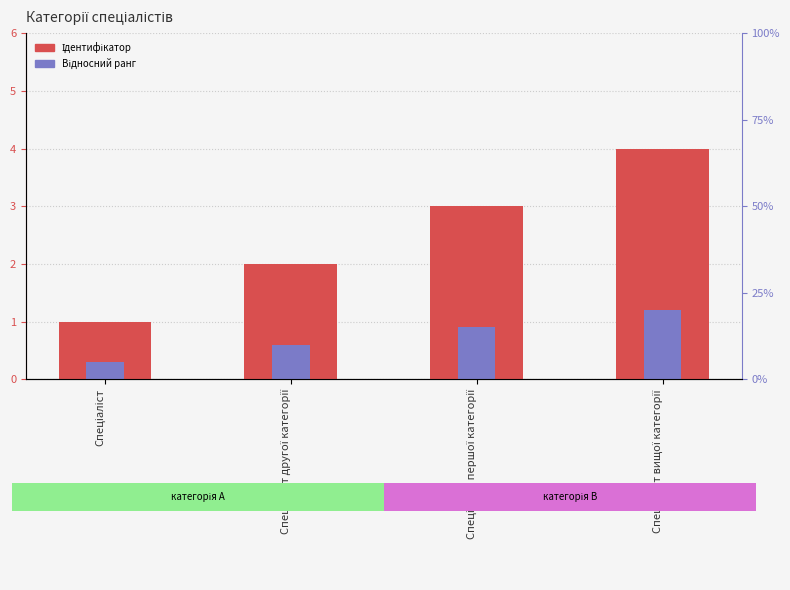

How many series are shown in this chart?

2